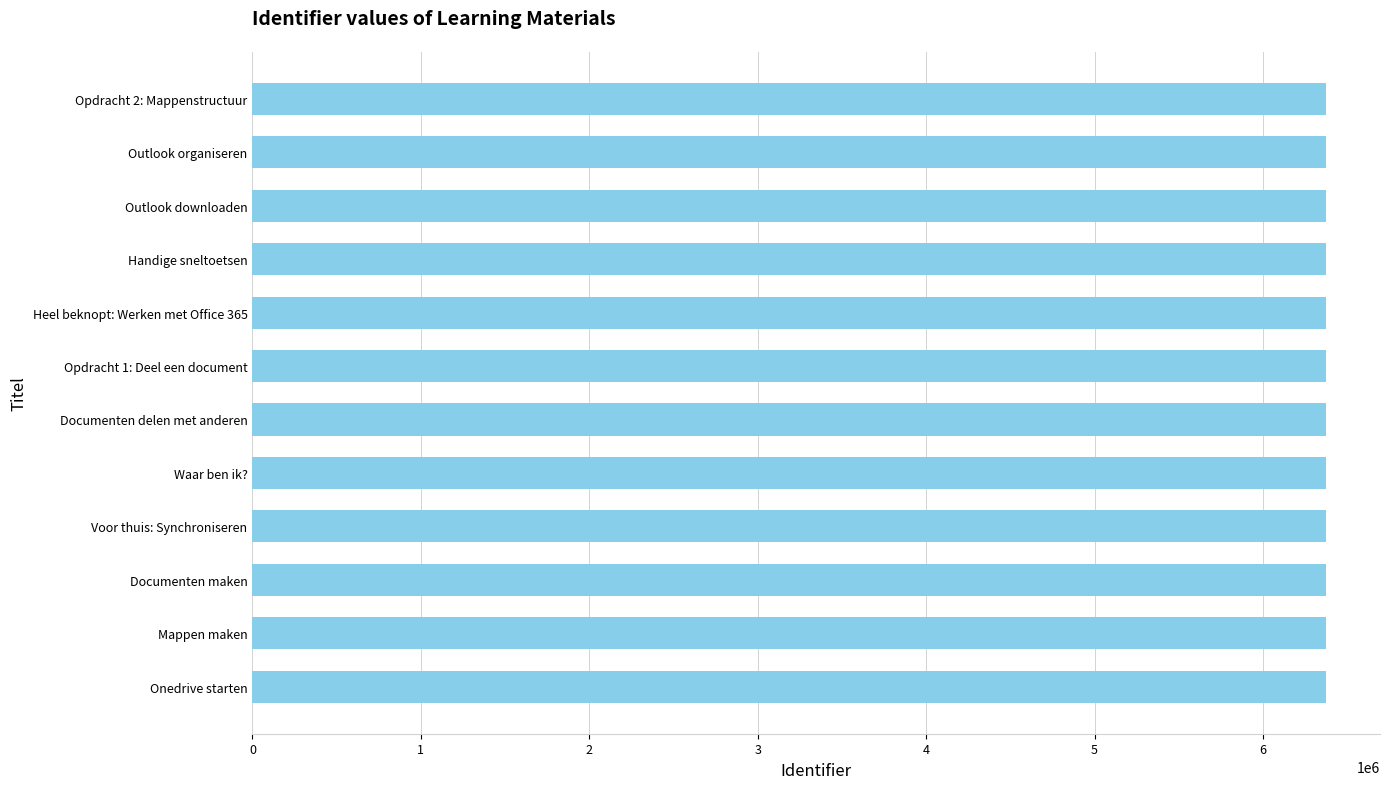

Approximately how many times larger is the value at Opdracht 1: Deel een document compared to Voor thuis: Synchroniseren?

1.0